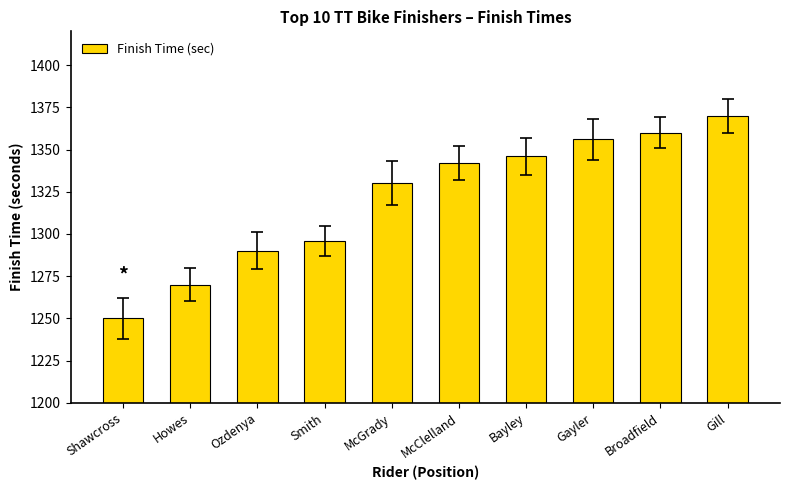

How many data points are less than 1342?

5